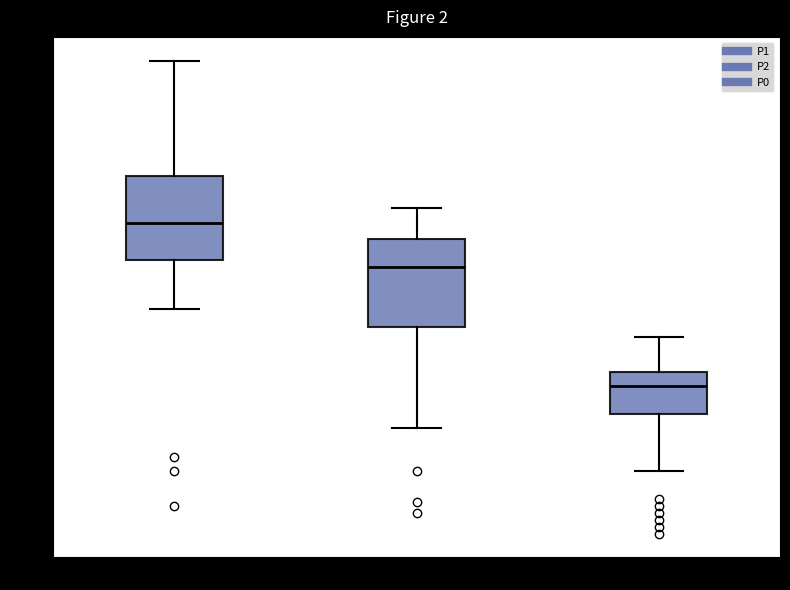

Reading left to right, read every box against the y-axis: the position of its median line, the range the box covers, and the ends of its whiskers. The values are not printed on the chart, so give them approximately, as read against the axis.

P1: median 25.5, box 23.0 to 29.0, whiskers 19.5 to 37.5
P2: median 22.5, box 18.5 to 24.5, whiskers 11.0 to 27.0
P0: median 14.0, box 12.0 to 15.0, whiskers 8.0 to 17.5